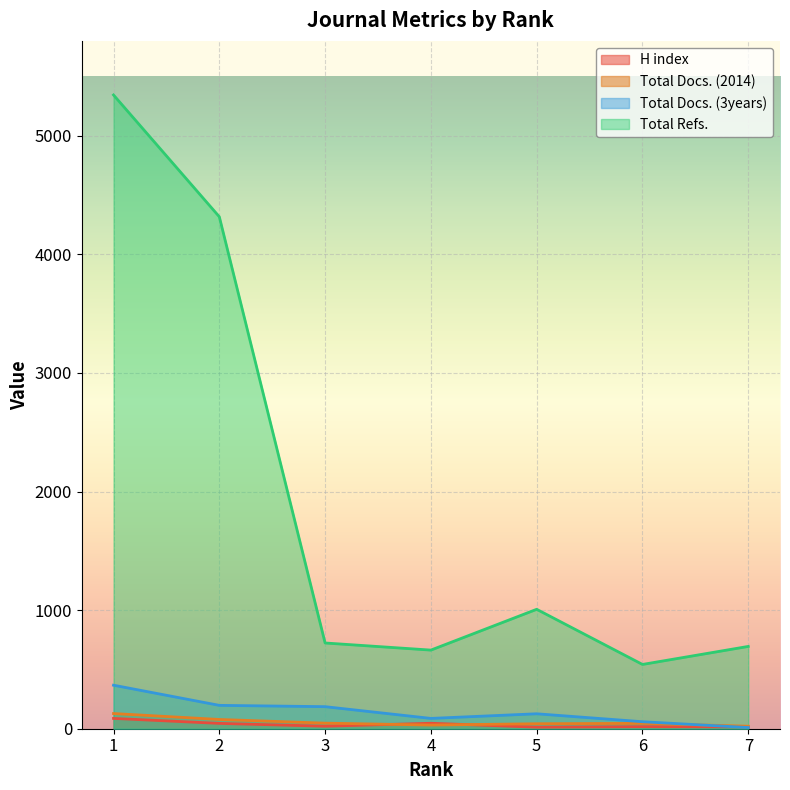

What is the difference between the maximum and second lowest values in the Total Docs. (2014) series?

97